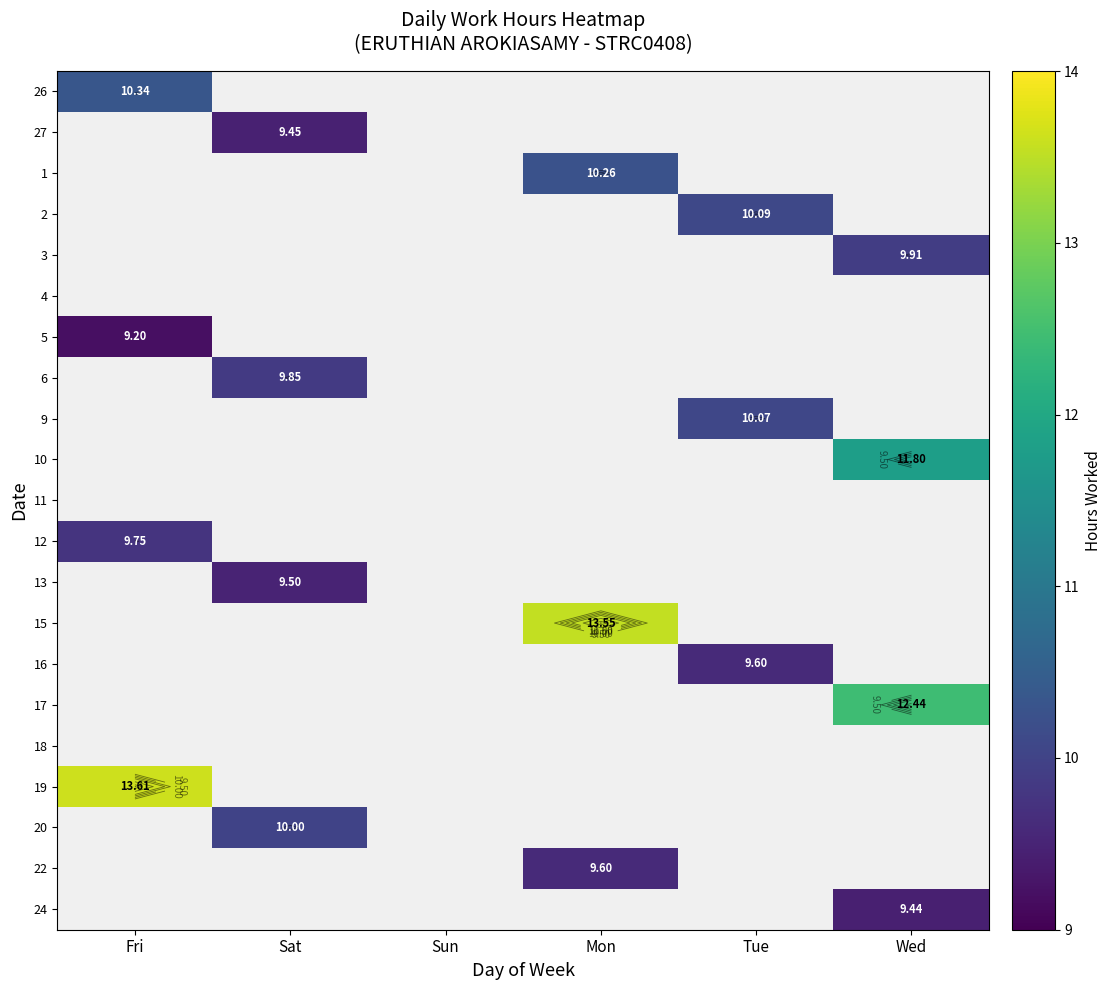

The 10 series shows 3.6 at Mon. True or false?

False